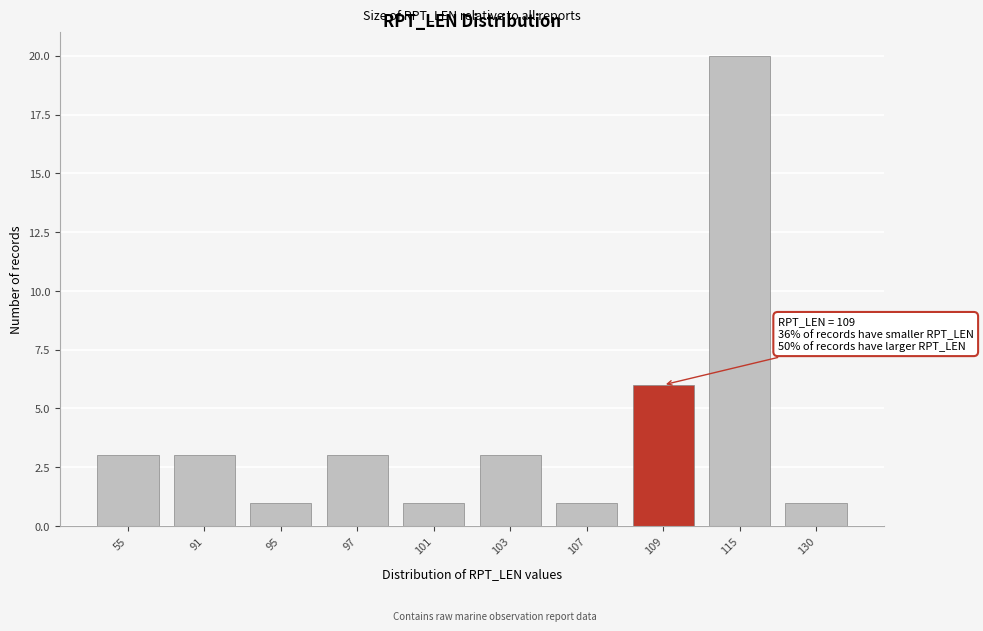

Reading left to right, extract all data points from this chart.

3	3	1	3	1	3	1	6	20	1